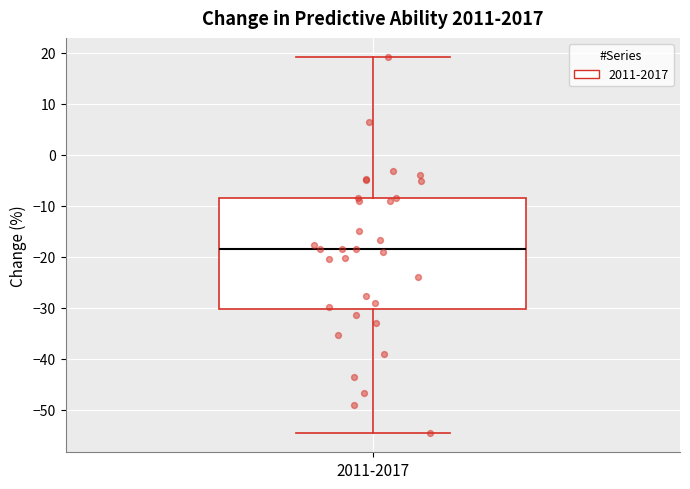

Read this box plot against the y-axis: the position of the median line, the range covered by the box, and the ends of both whiskers. The values are not printed on the chart, so give them approximately, as read against the axis.

median -18, box -30 to -8, whiskers -55 to 19